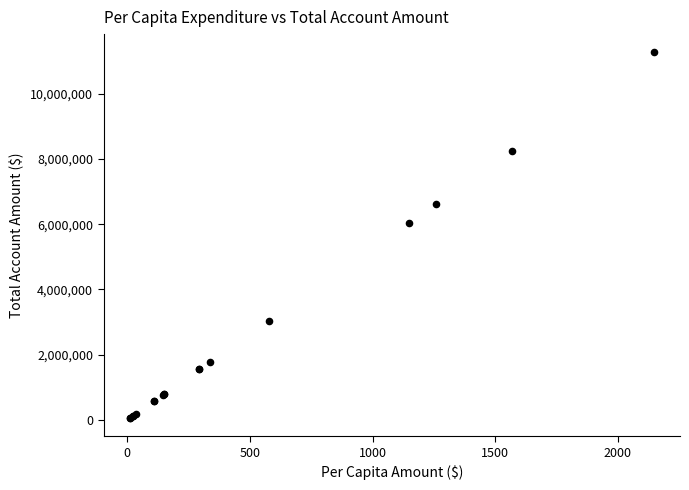

What Y value in the scatter plot is closest to 5665000?

6025000